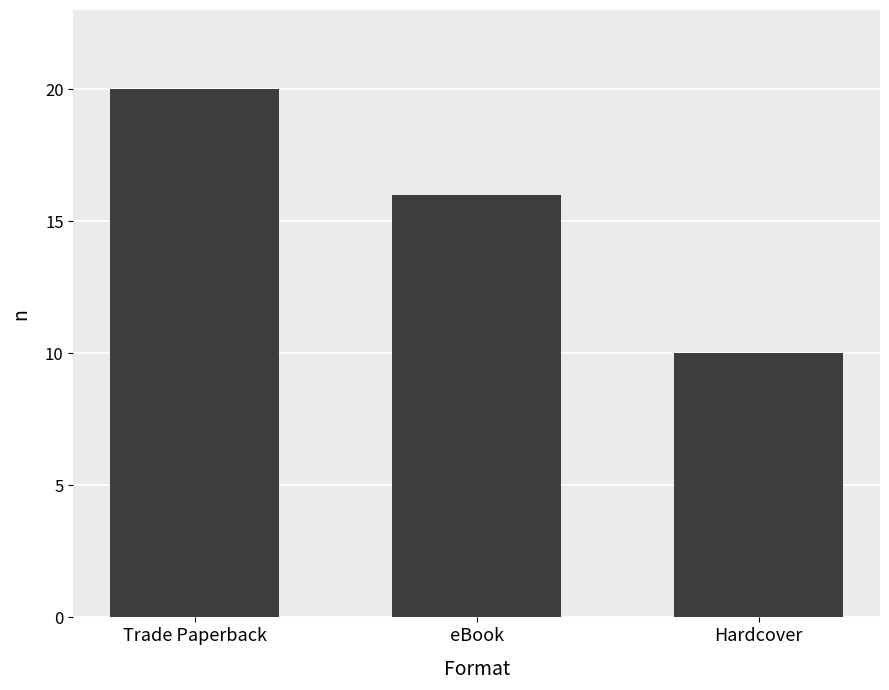

How many bars are there in total?

3